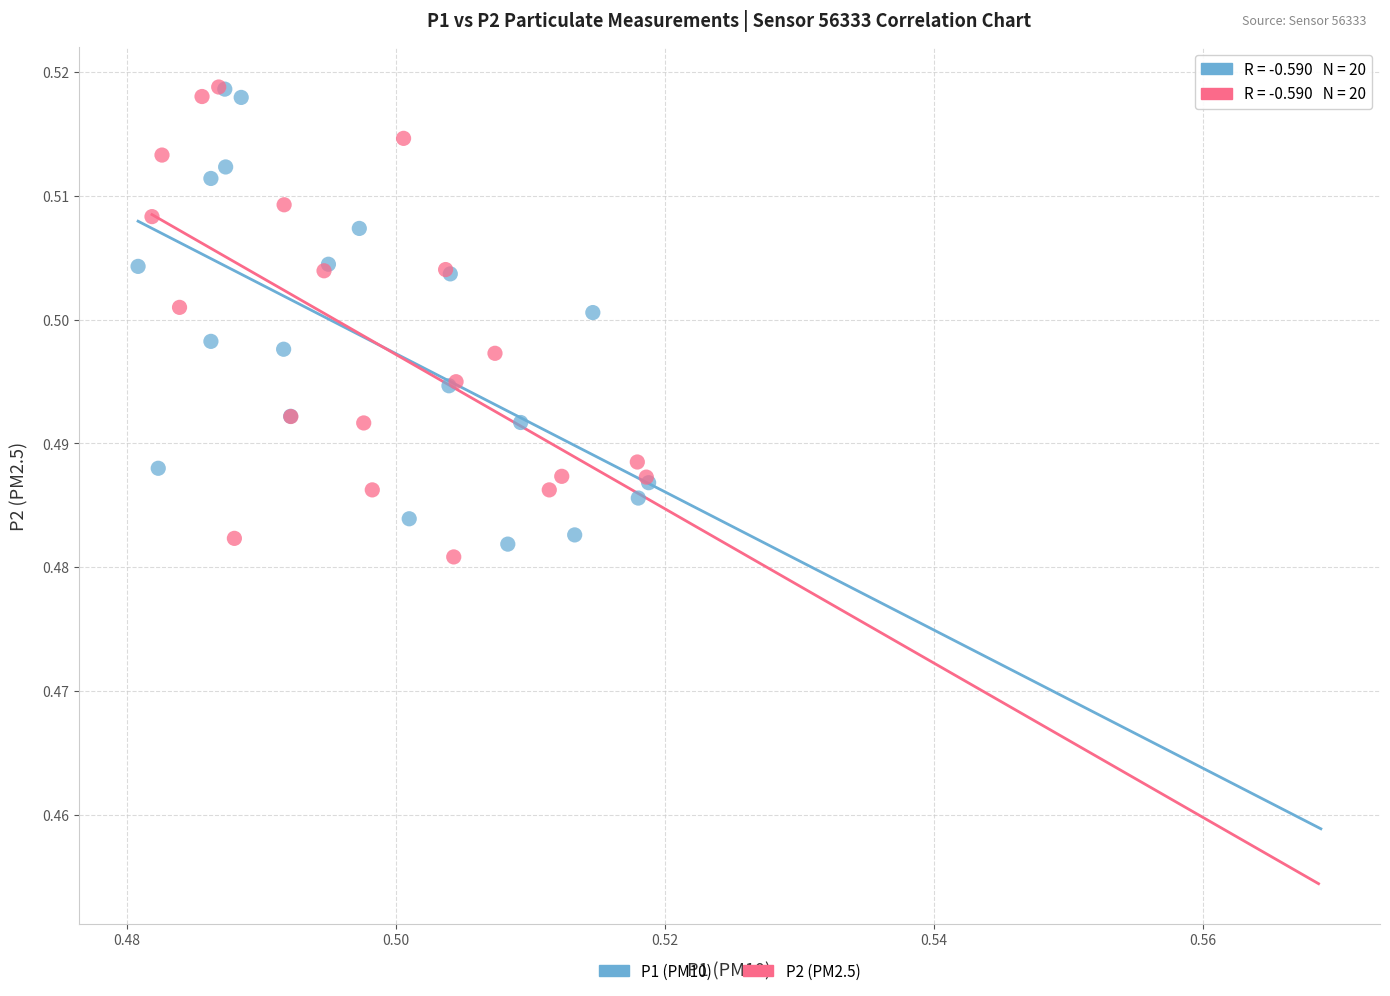

Which series reaches the minimum Y coordinate?

P2 (PM2.5)